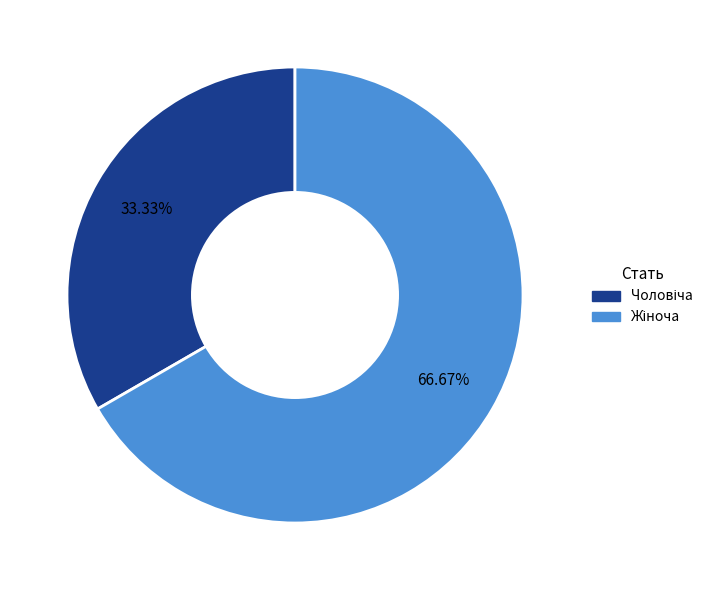

How many slices are in this pie chart?

2